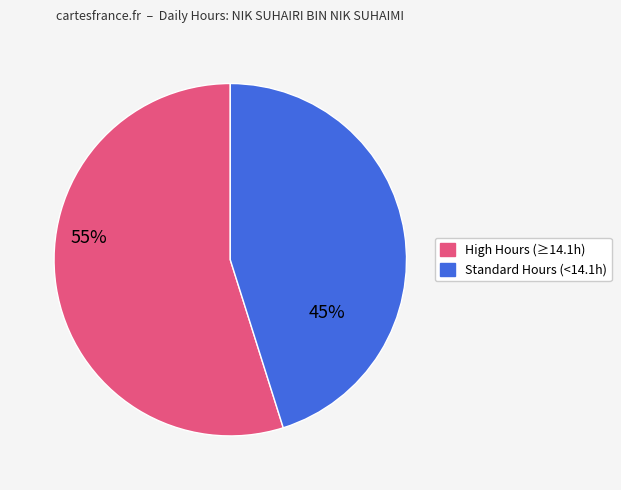

Does any single category account for the majority?

Yes